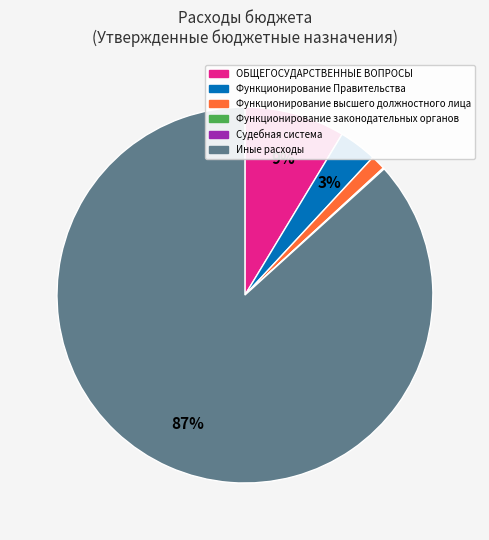

To the nearest percent, what is the average slice percentage?

17%